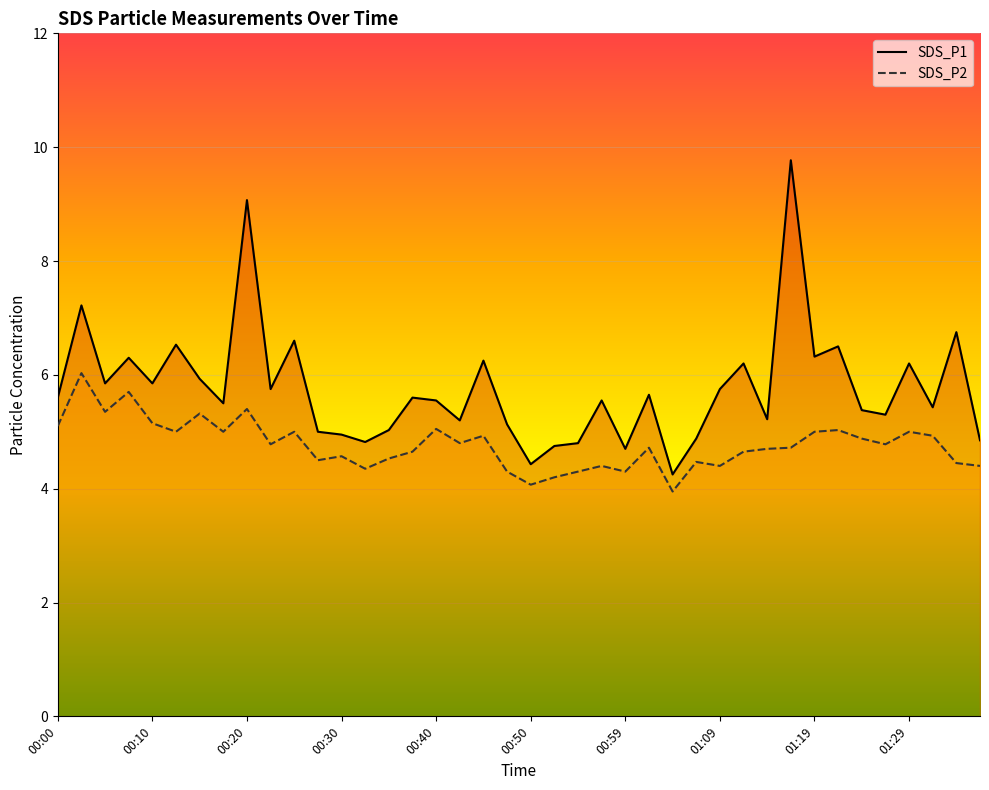

Rank the series by their maximum value, from lowest to highest.

SDS_P2, SDS_P1